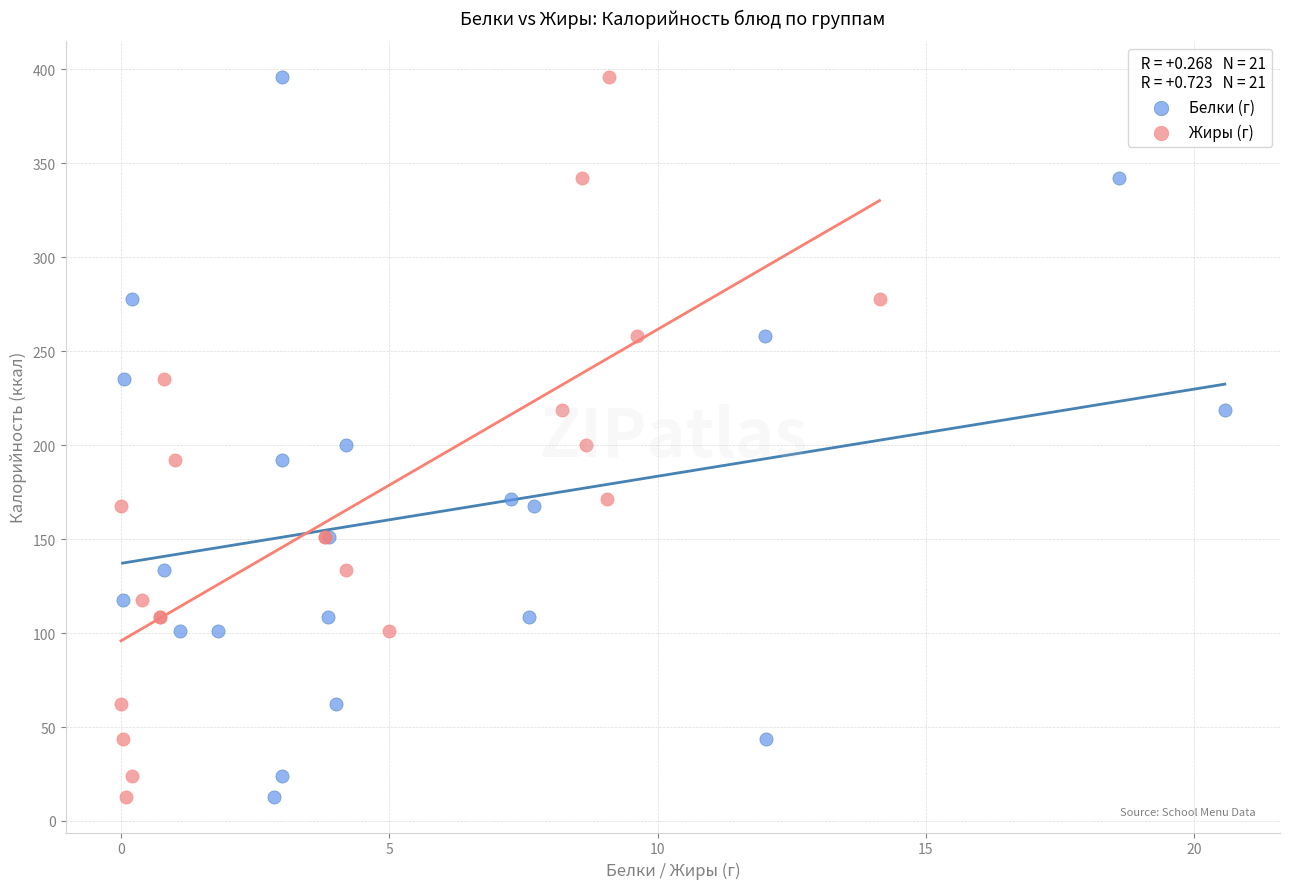

What are all the series names shown in the legend?

Белки (г), Жиры (г)